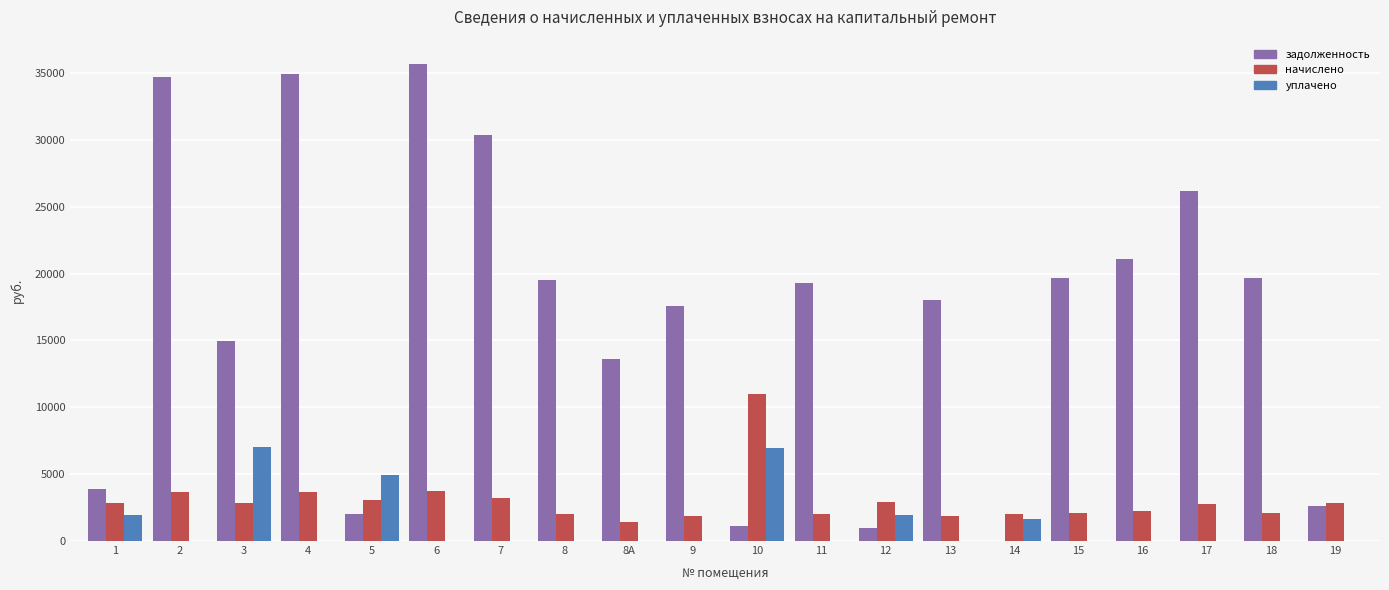

Which series has the widest spread of values?

задолженность